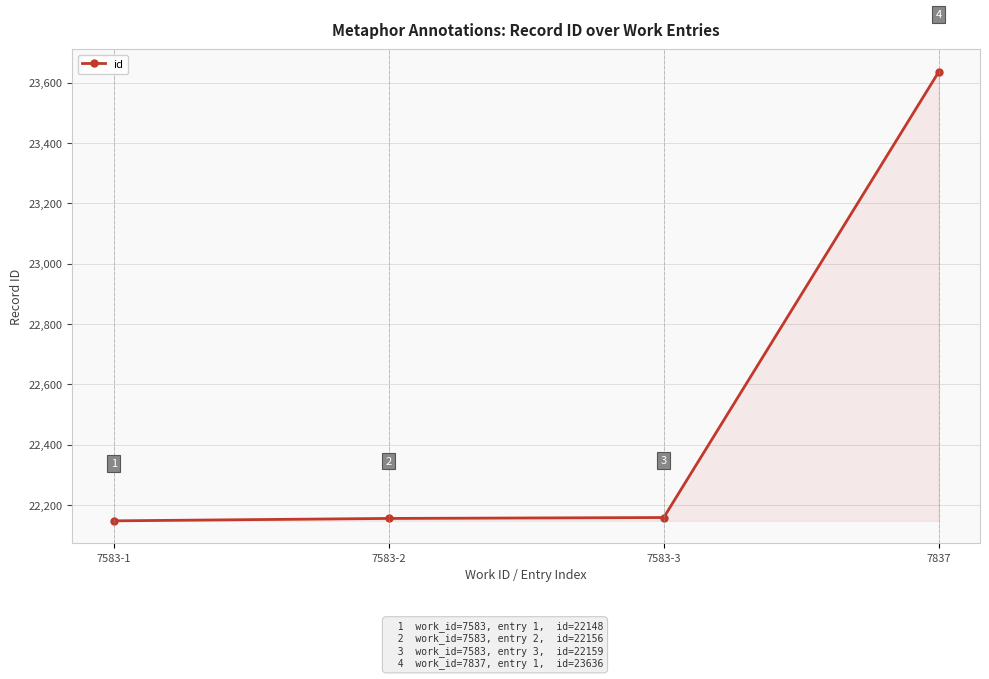

List the labels in order of value, smallest first.

7583-1, 7583-2, 7583-3, 7837